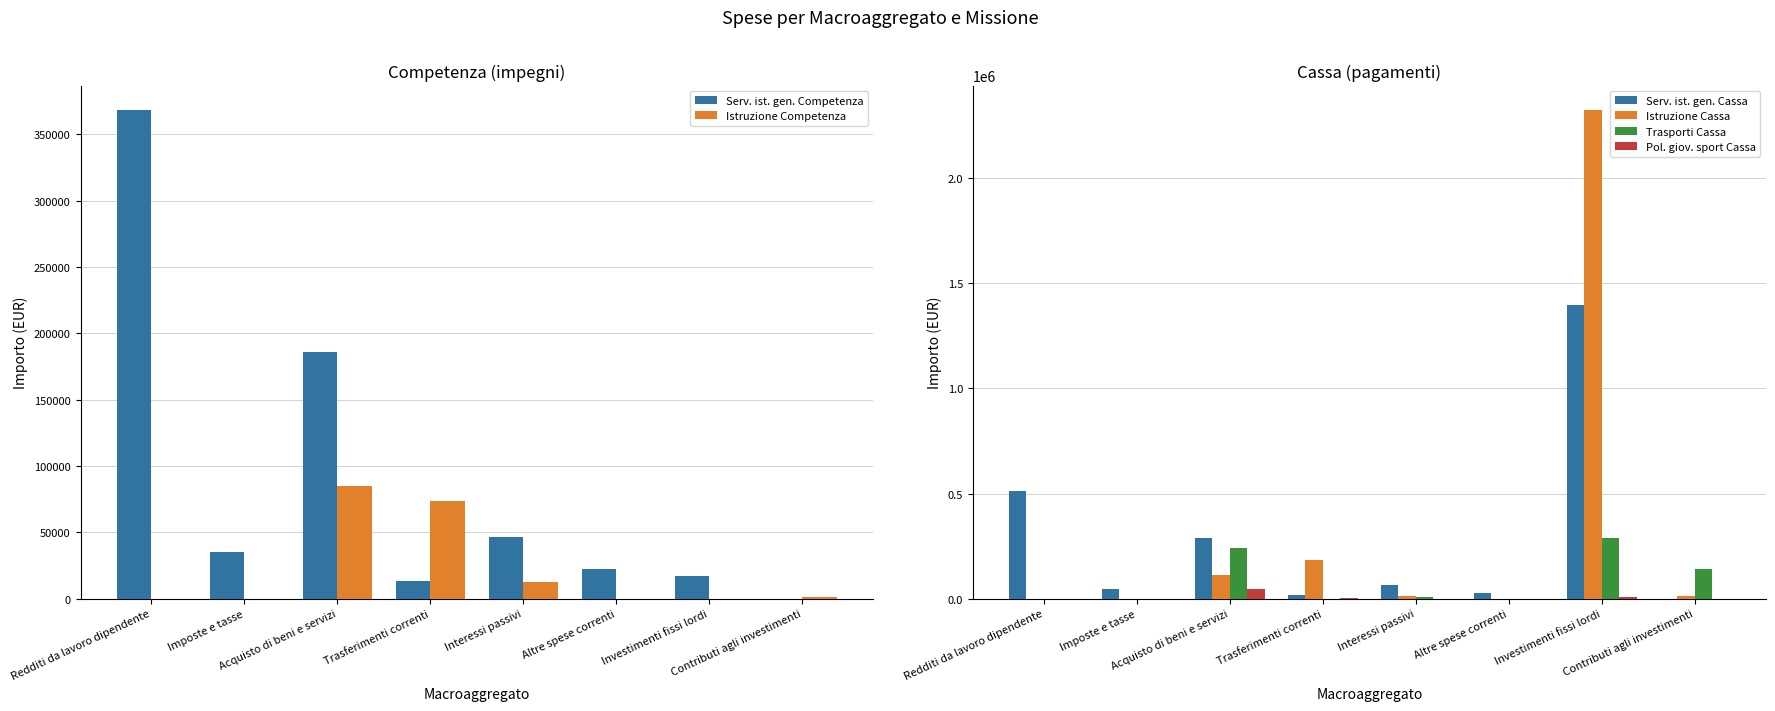

Is it true that Serv. ist. gen. Competenza equals 368318.0 at Redditi da lavoro dipendente?

True